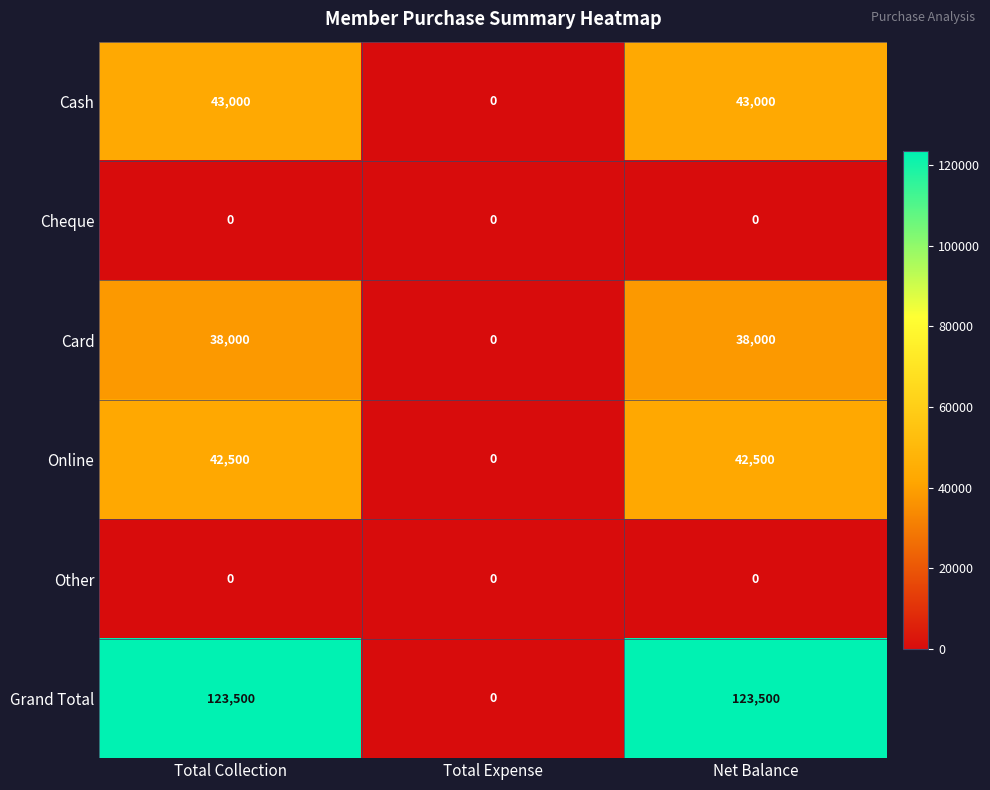

Which series has the largest total across all categories?

Grand Total